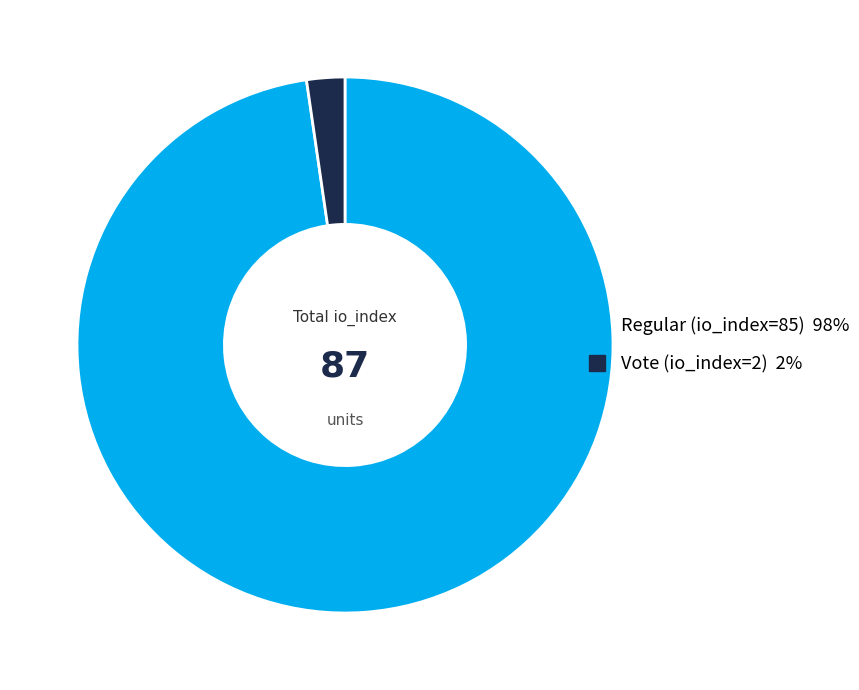

True or false: Regular (io_index=85) accounts for 98% of the total.

True